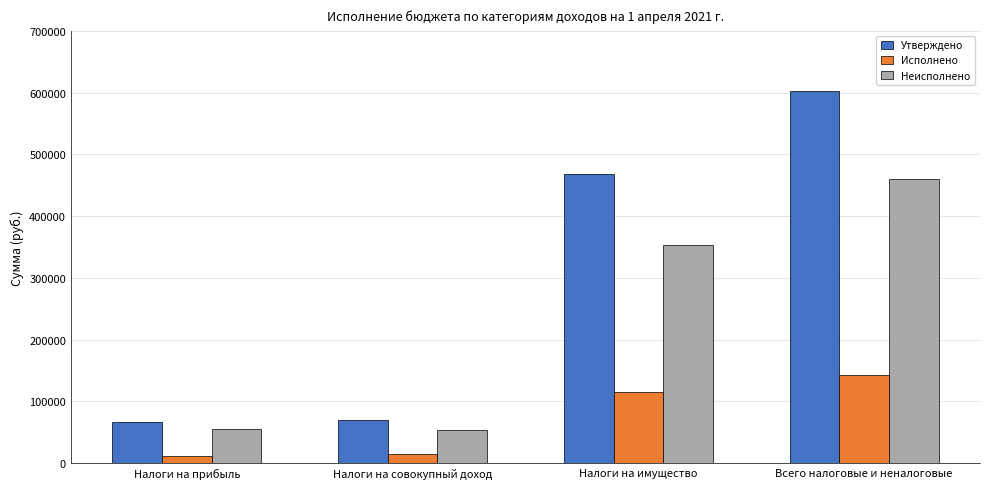

Which series changed the most between Налоги на имущество and Всего налоговые и неналоговые?

Утверждено